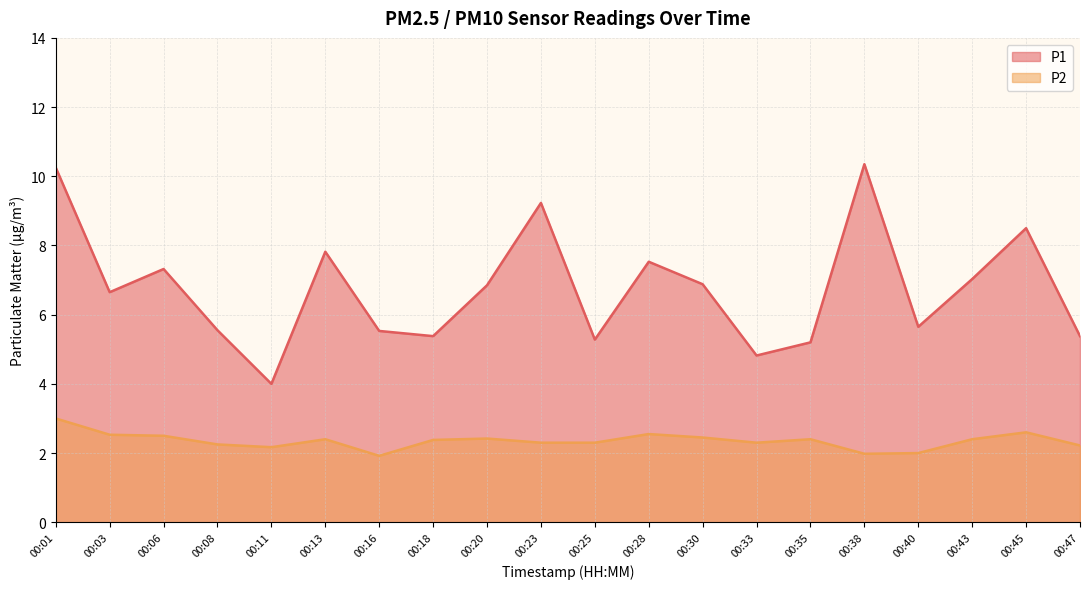

True or false: P2 has more than 0 interior local peaks.

True